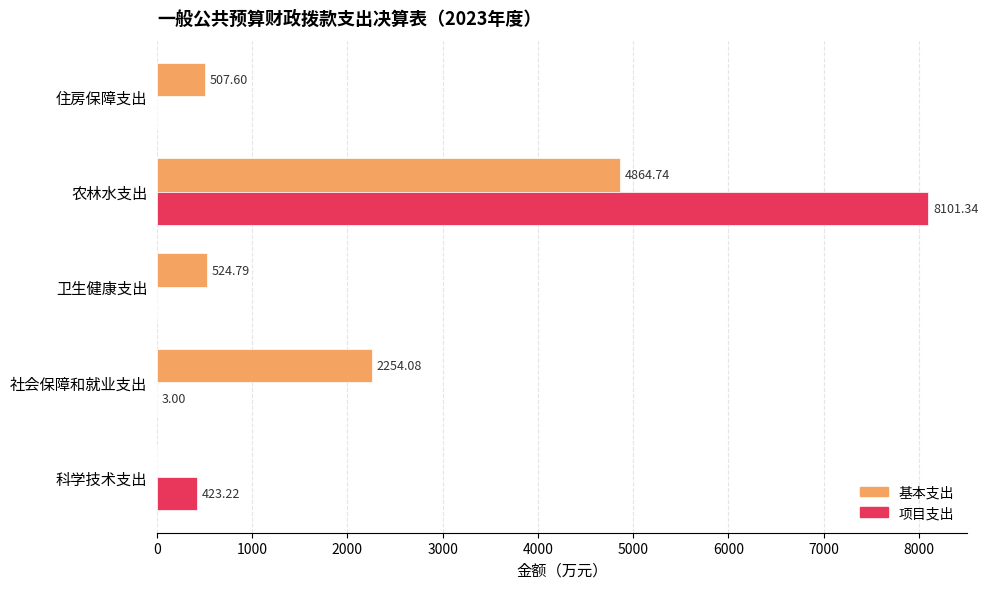

Which series has the largest total across all categories?

项目支出